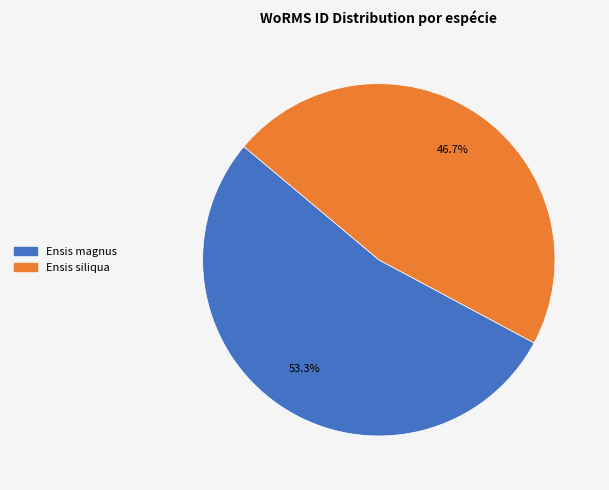

Count the number of slices in the pie.

2